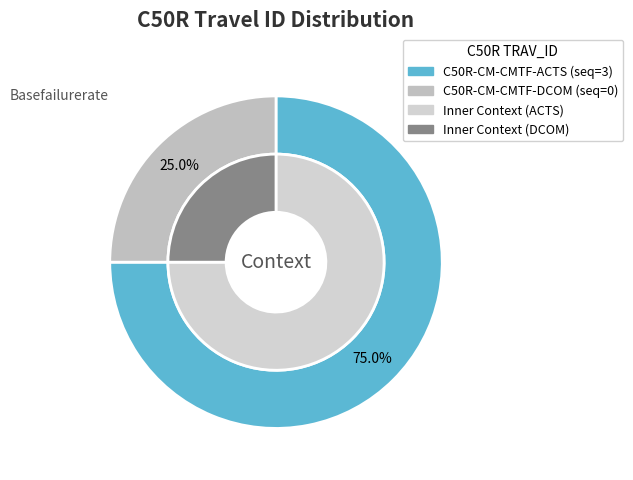

Combined, what portion of the pie is C50R-CM-CMTF-DCOM and C50R-CM-CMTF-ACTS?

100.0%